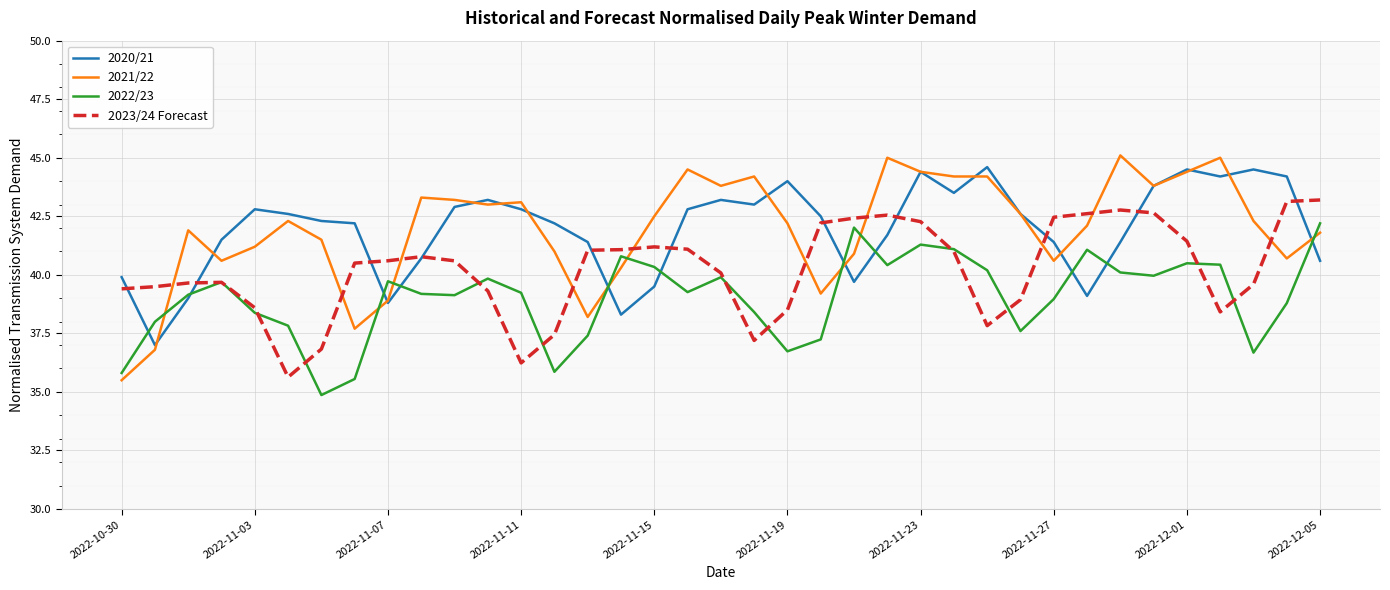

What is the maximum value for 2023/24 Forecast?

43.2